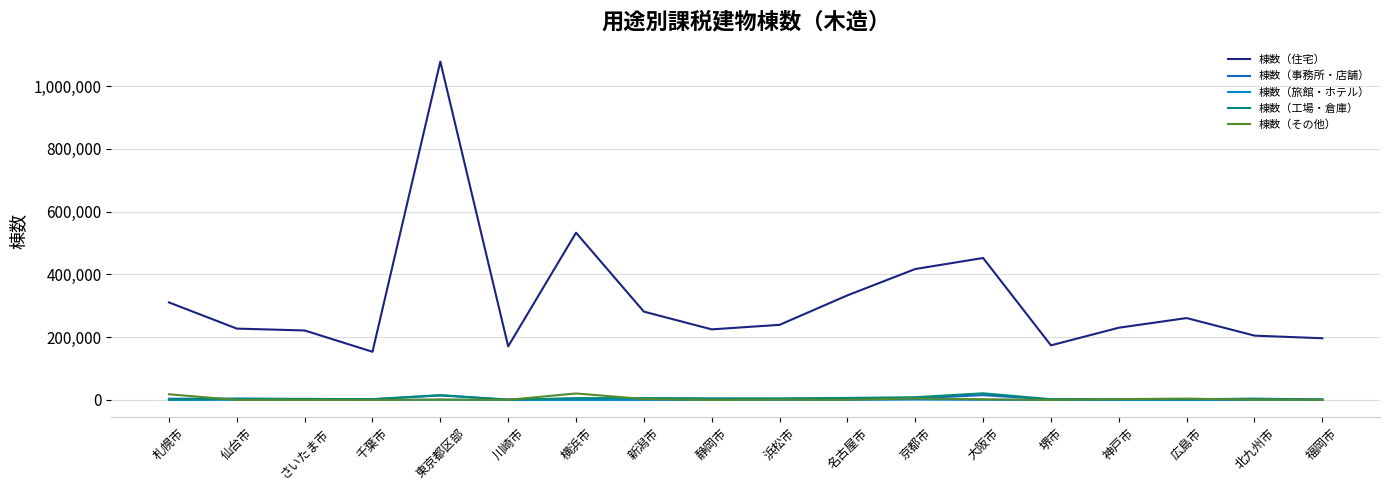

What is the total value across all series at 神戸市?

238256